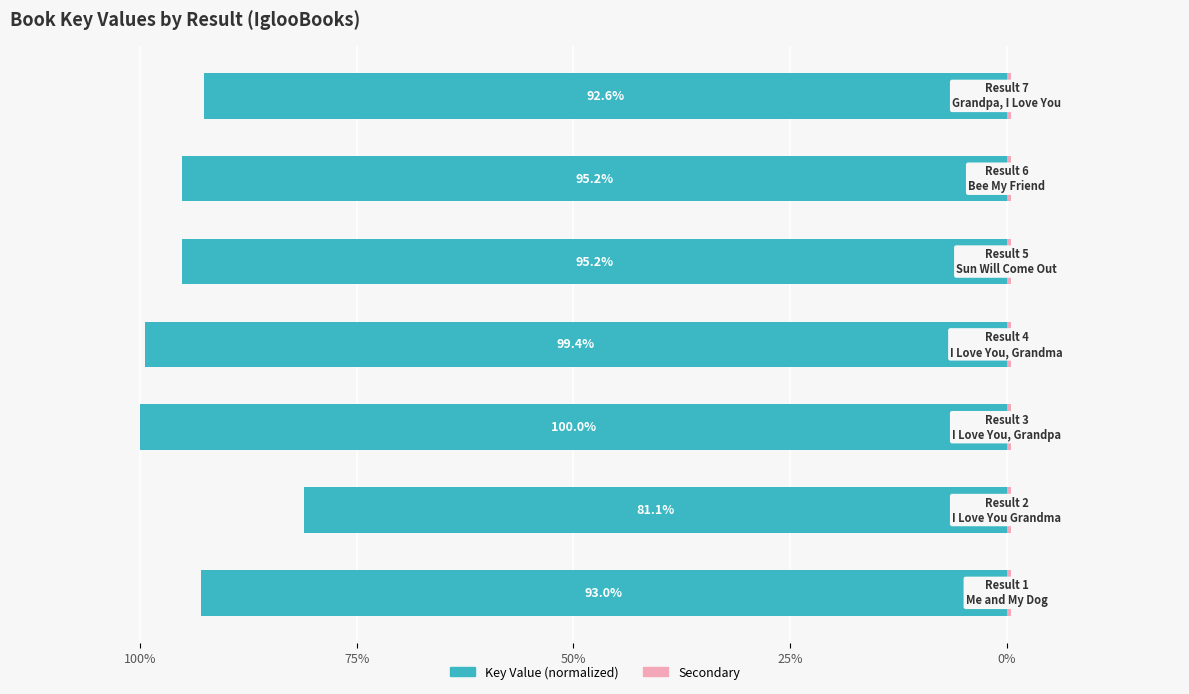

What is the average value of the Secondary series?

0.6